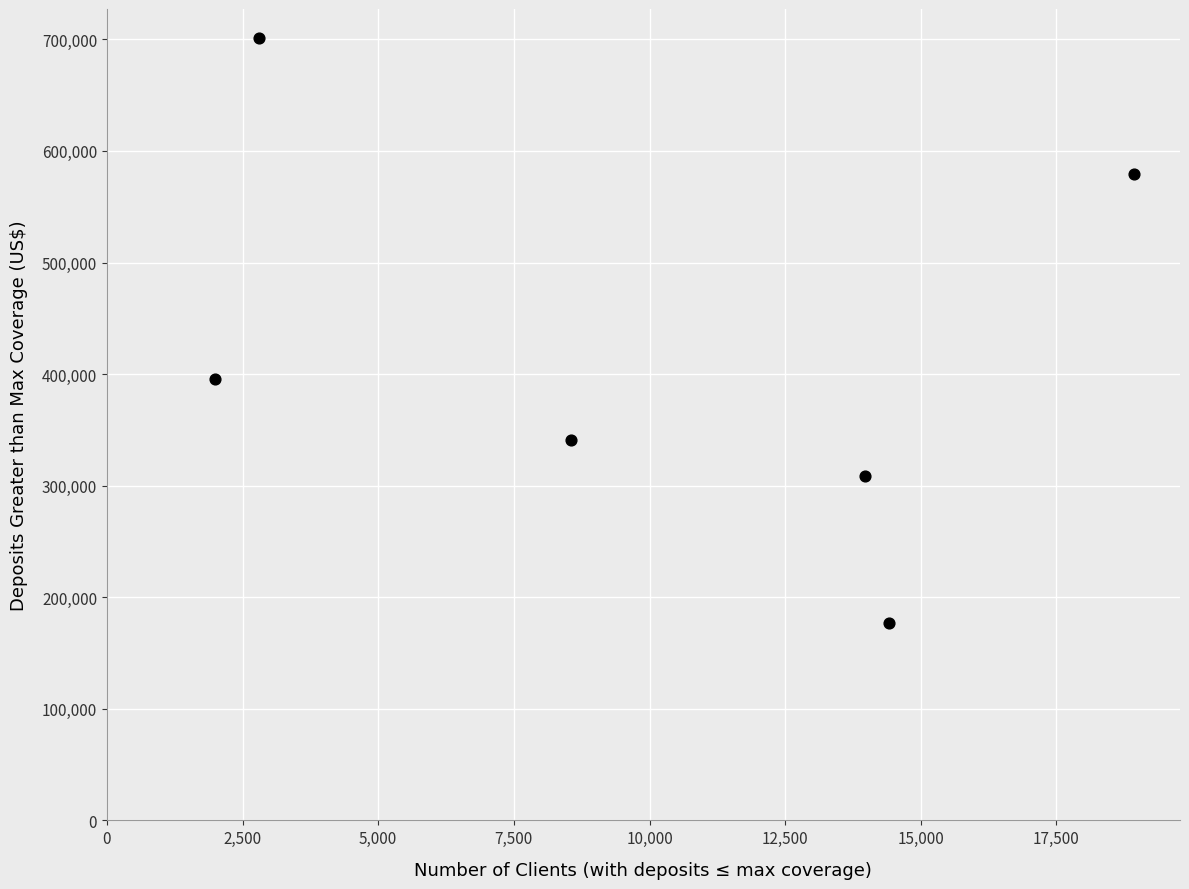

What Y value in the scatter plot is closest to 439000?

396000